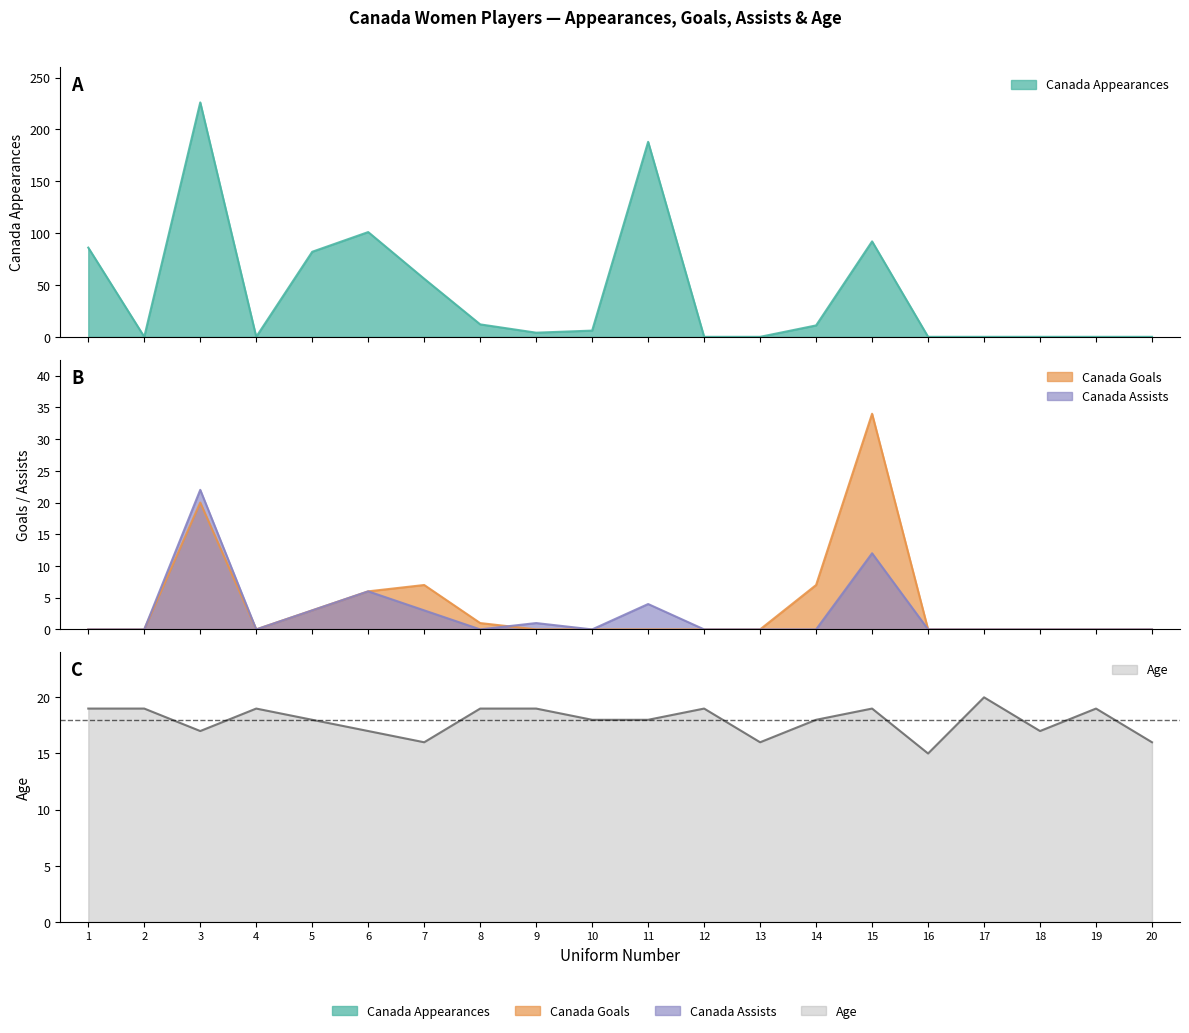

What is the maximum value shown in the chart?

226